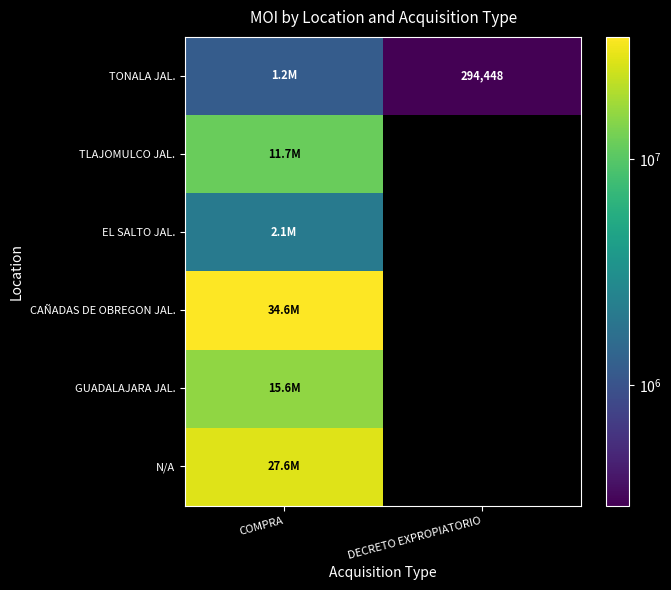

Where is EL SALTO JAL. nearest to the value 2084583?

COMPRA